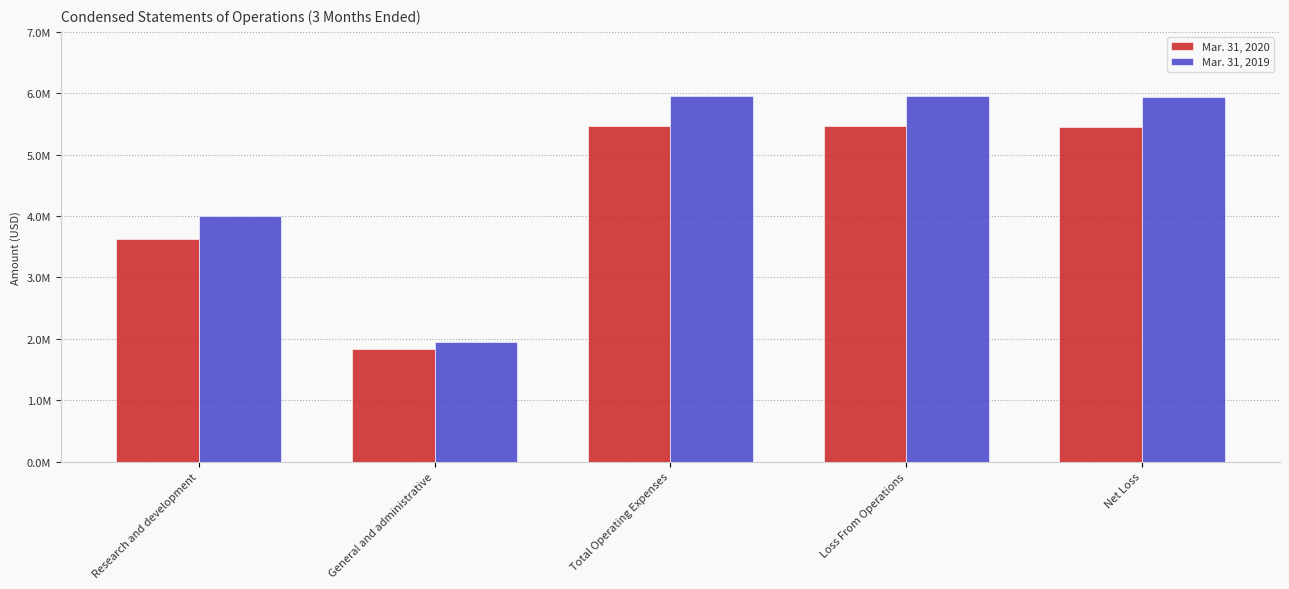

List the series in order of their overall mean, lowest first.

Mar. 31, 2020, Mar. 31, 2019